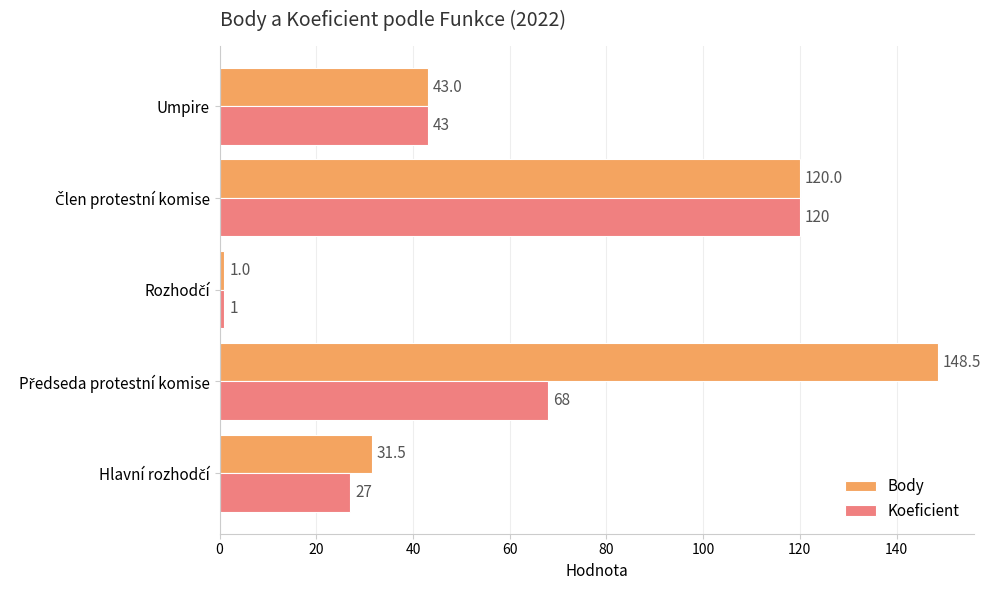

What is the total value across all series at Umpire?

86.0